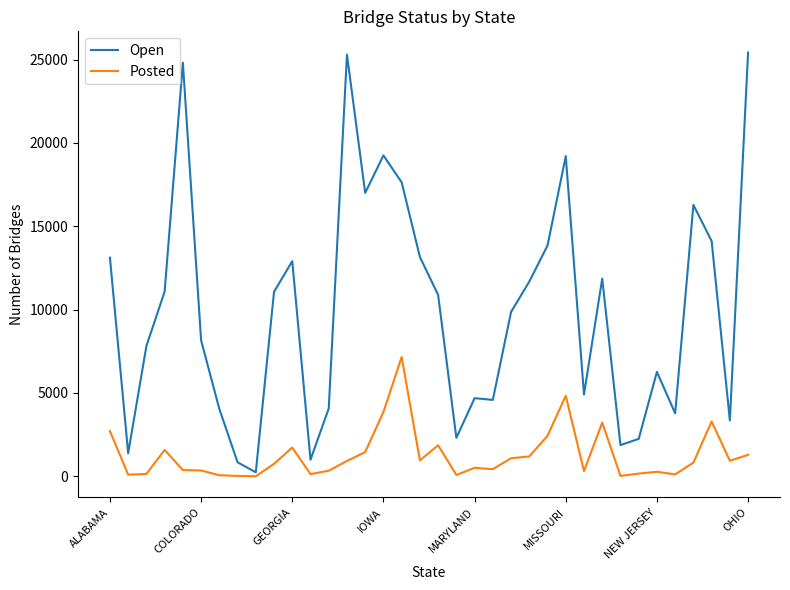

Which series has the widest spread of values?

Open